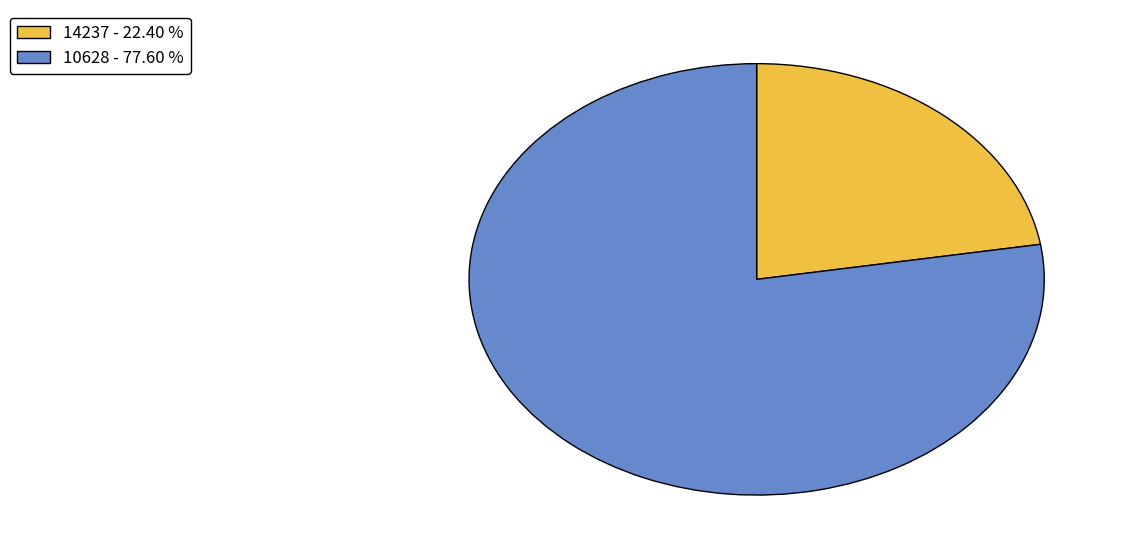

Is the sum of 10628 - 77.60 % and 14237 - 22.40 % greater than half?

Yes